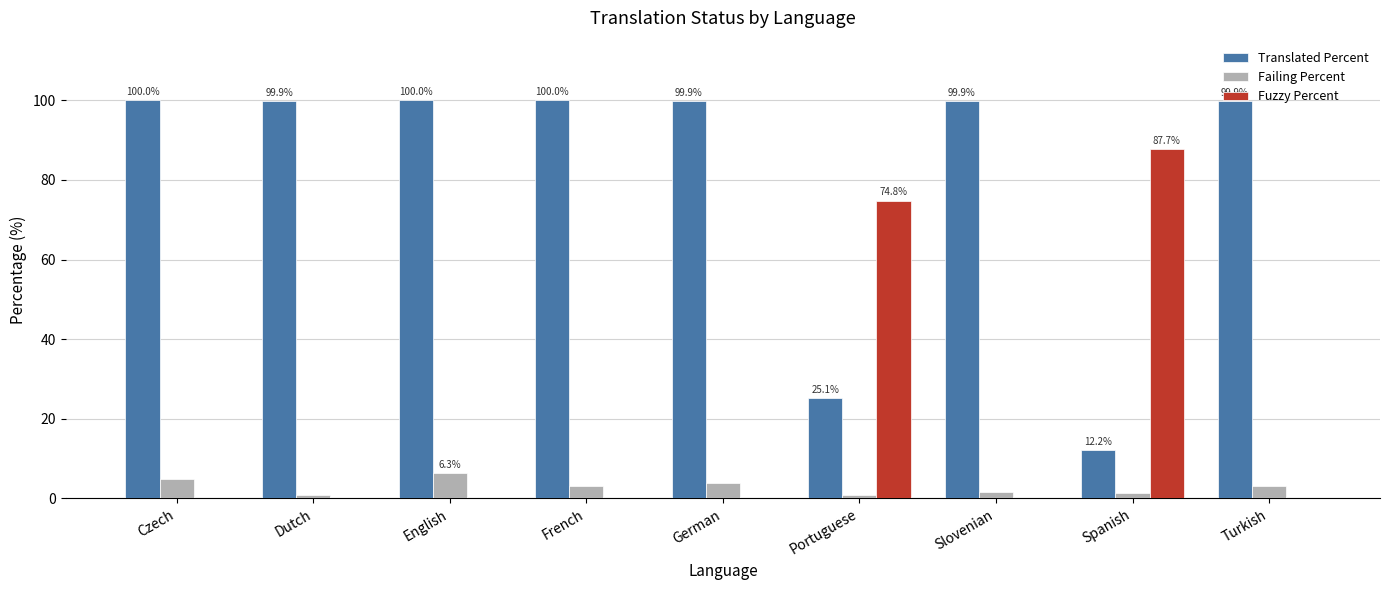

What is the sum of the Translated Percent values at English and French?

200.0